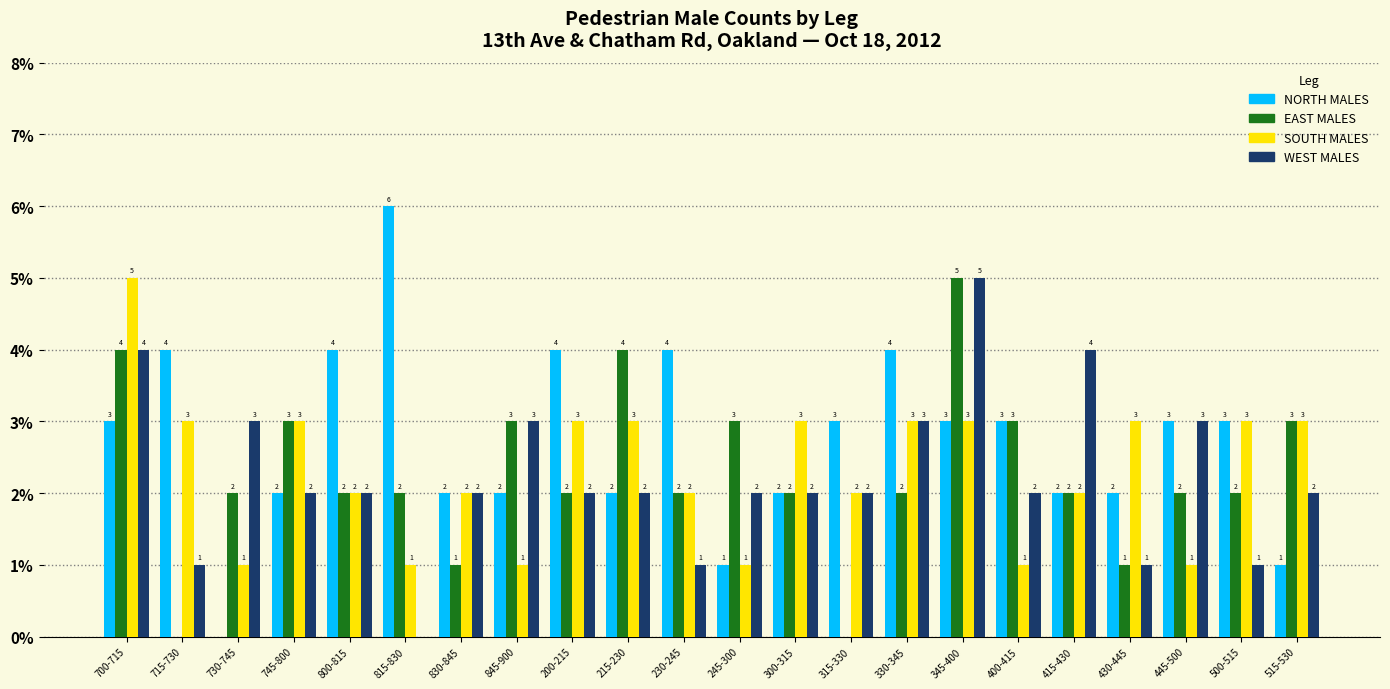

Reading left to right, list all the values displayed in this chart.

NORTH MALES: 700-715=3	715-730=4	730-745=0	745-800=2	800-815=4	815-830=6	830-845=2	845-900=2	200-215=4	215-230=2	230-245=4	245-300=1	300-315=2	315-330=3	330-345=4	345-400=3	400-415=3	415-430=2	430-445=2	445-500=3	500-515=3	515-530=1
EAST MALES: 700-715=4	715-730=0	730-745=2	745-800=3	800-815=2	815-830=2	830-845=1	845-900=3	200-215=2	215-230=4	230-245=2	245-300=3	300-315=2	315-330=0	330-345=2	345-400=5	400-415=3	415-430=2	430-445=1	445-500=2	500-515=2	515-530=3
SOUTH MALES: 700-715=5	715-730=3	730-745=1	745-800=3	800-815=2	815-830=1	830-845=2	845-900=1	200-215=3	215-230=3	230-245=2	245-300=1	300-315=3	315-330=2	330-345=3	345-400=3	400-415=1	415-430=2	430-445=3	445-500=1	500-515=3	515-530=3
WEST MALES: 700-715=4	715-730=1	730-745=3	745-800=2	800-815=2	815-830=0	830-845=2	845-900=3	200-215=2	215-230=2	230-245=1	245-300=2	300-315=2	315-330=2	330-345=3	345-400=5	400-415=2	415-430=4	430-445=1	445-500=3	500-515=1	515-530=2